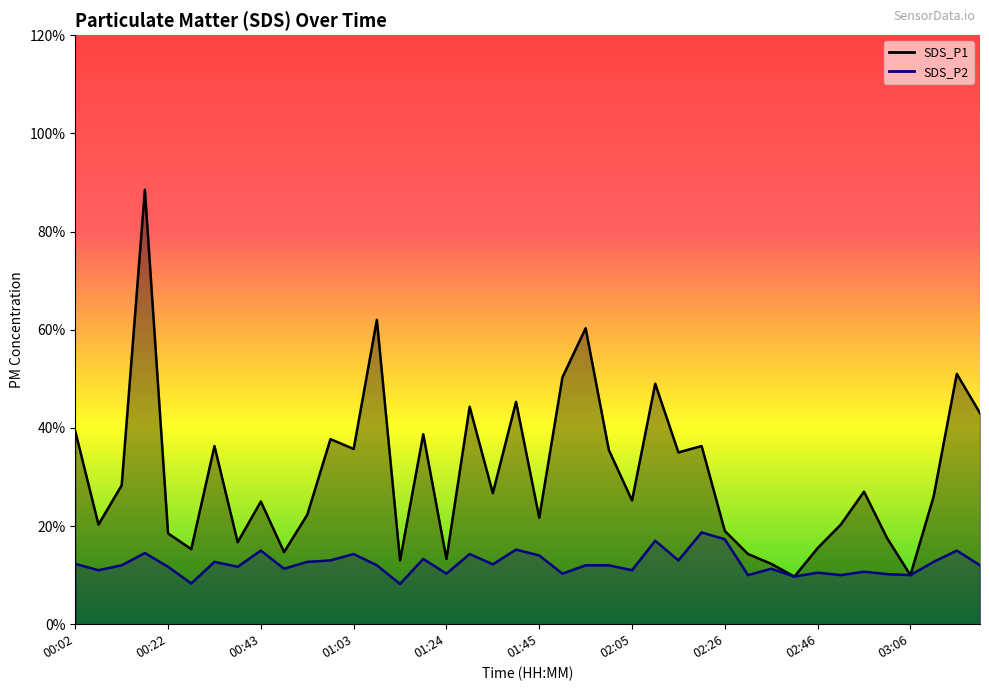

Reading left to right, extract all data points from this chart.

SDS_P1 line: 3.9	2.0	2.8	8.8	1.9	1.5	3.6	1.7	2.5	1.5	2.2	3.8	3.6	6.2	1.3	3.9	1.3	4.4	2.7	4.5	2.2	5.0	6.0	3.5	2.5	4.9	3.5	3.6	1.9	1.4	1.2	1.0	1.6	2.0	2.7	1.8	1.0	2.6	5.1	4.3
SDS_P2 line: 1.2	1.1	1.2	1.4	1.2	0.8	1.3	1.2	1.5	1.1	1.3	1.3	1.4	1.2	0.8	1.3	1.0	1.4	1.2	1.5	1.4	1.0	1.2	1.2	1.1	1.7	1.3	1.9	1.7	1.0	1.1	1.0	1.1	1.0	1.1	1.0	1.0	1.3	1.5	1.2